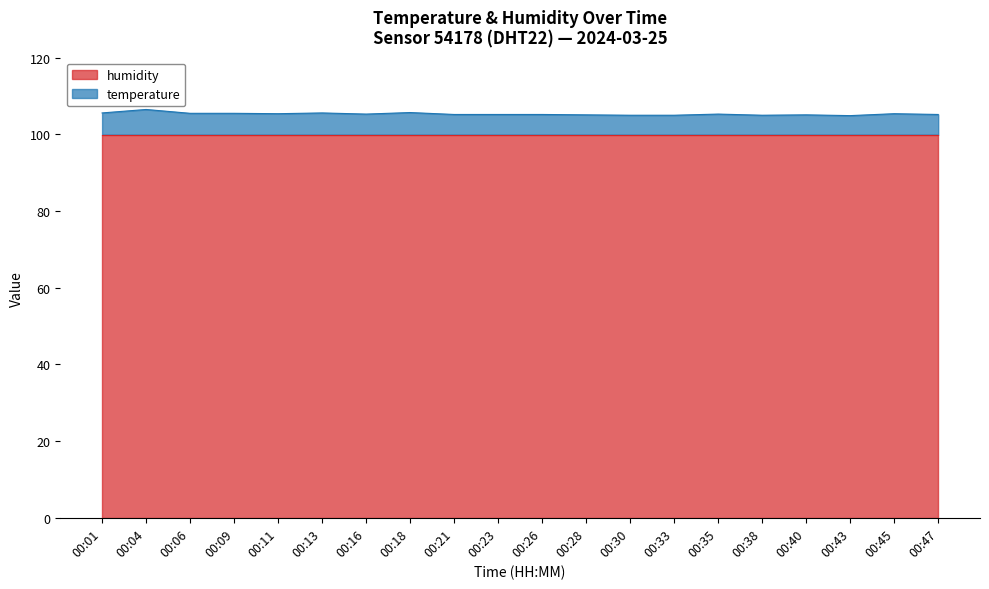

What is the change in value from 00:13 to 00:30?

-0.6